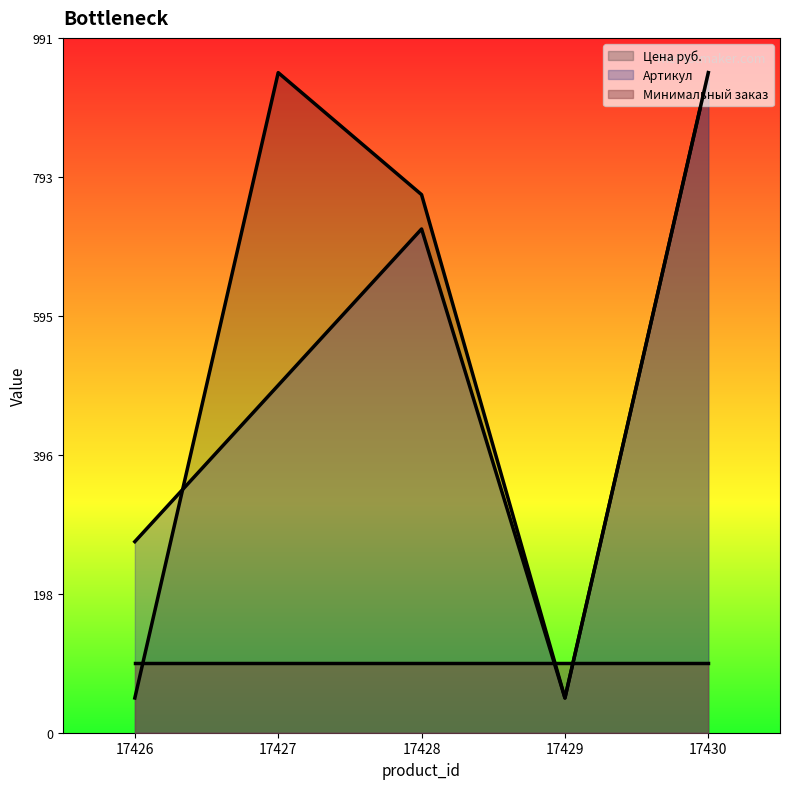

After their last crossing, which series has the higher values: Артикул or Цена руб.?

Цена руб.